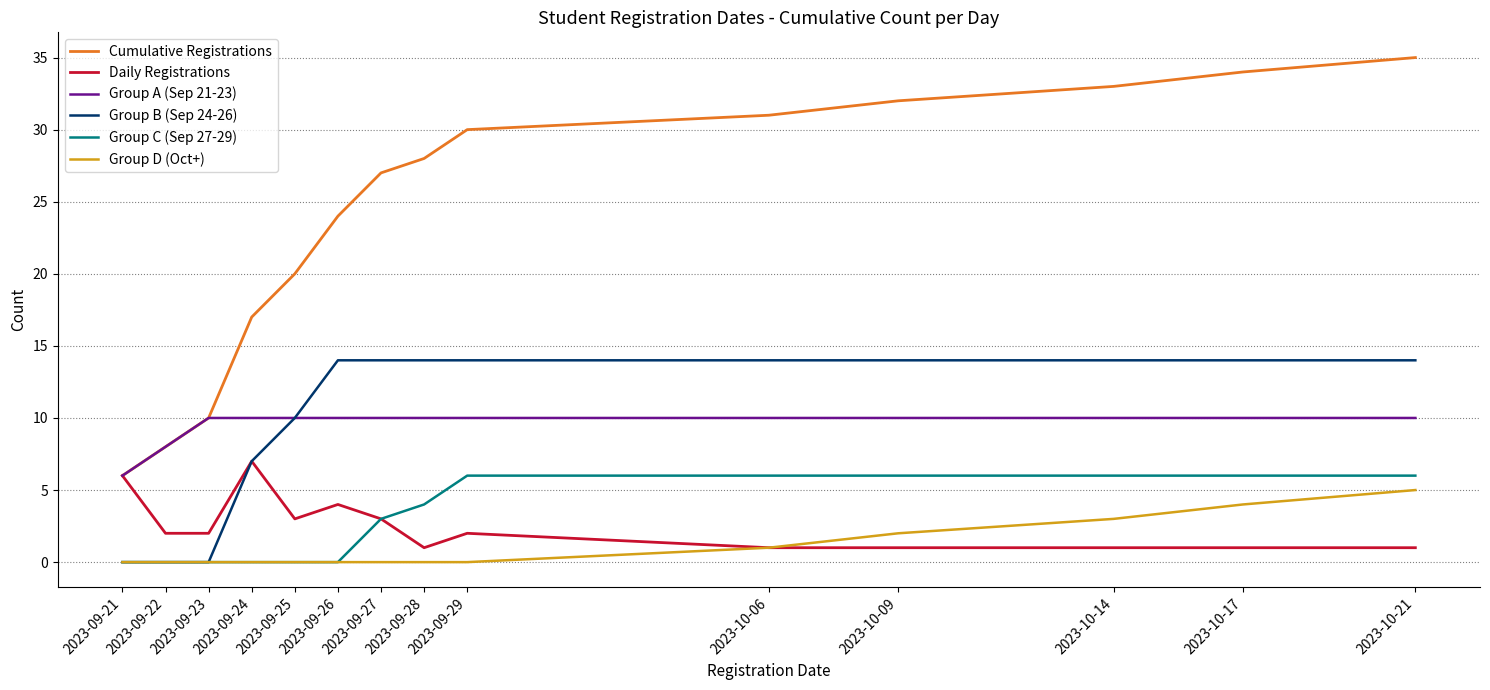

True or false: Group D (Oct+) and Cumulative Registrations intersect in this chart.

False